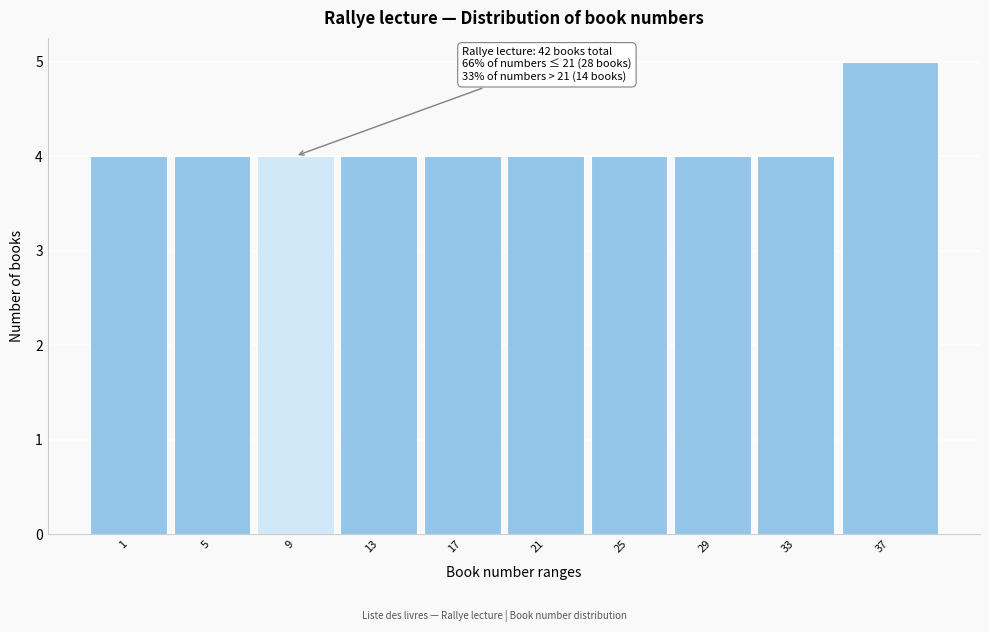

Reading right to left, transcribe all the data shown in this chart.

37=5	33=4	29=4	25=4	21=4	17=4	13=4	9=4	5=4	1=4